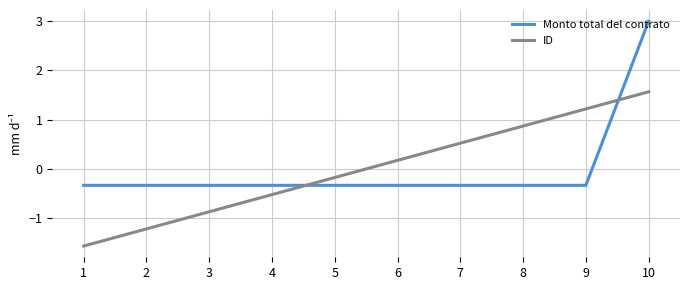

Reading right to left, list all the values displayed in this chart.

Monto total del contrato: 3.0	-0.3	-0.3	-0.3	-0.3	-0.3	-0.3	-0.3	-0.3	-0.3
ID: 1.6	1.2	0.9	0.5	0.2	-0.2	-0.5	-0.9	-1.2	-1.6